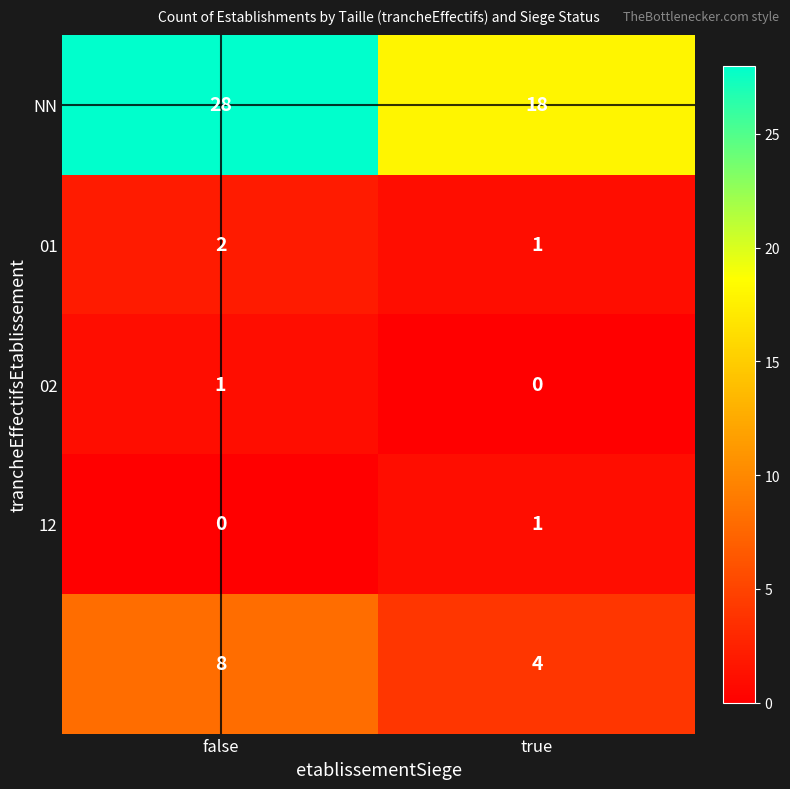

What is the difference between the highest and lowest values at true?

18